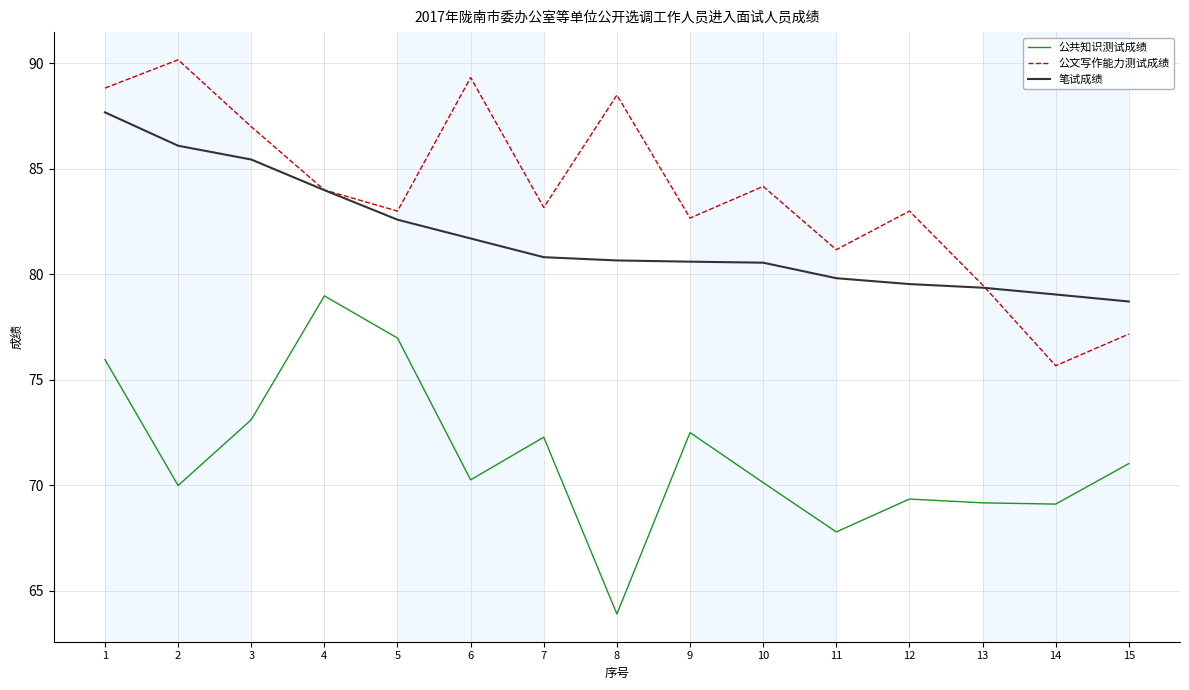

What is the spread (max minus min) of values at 7?

10.9